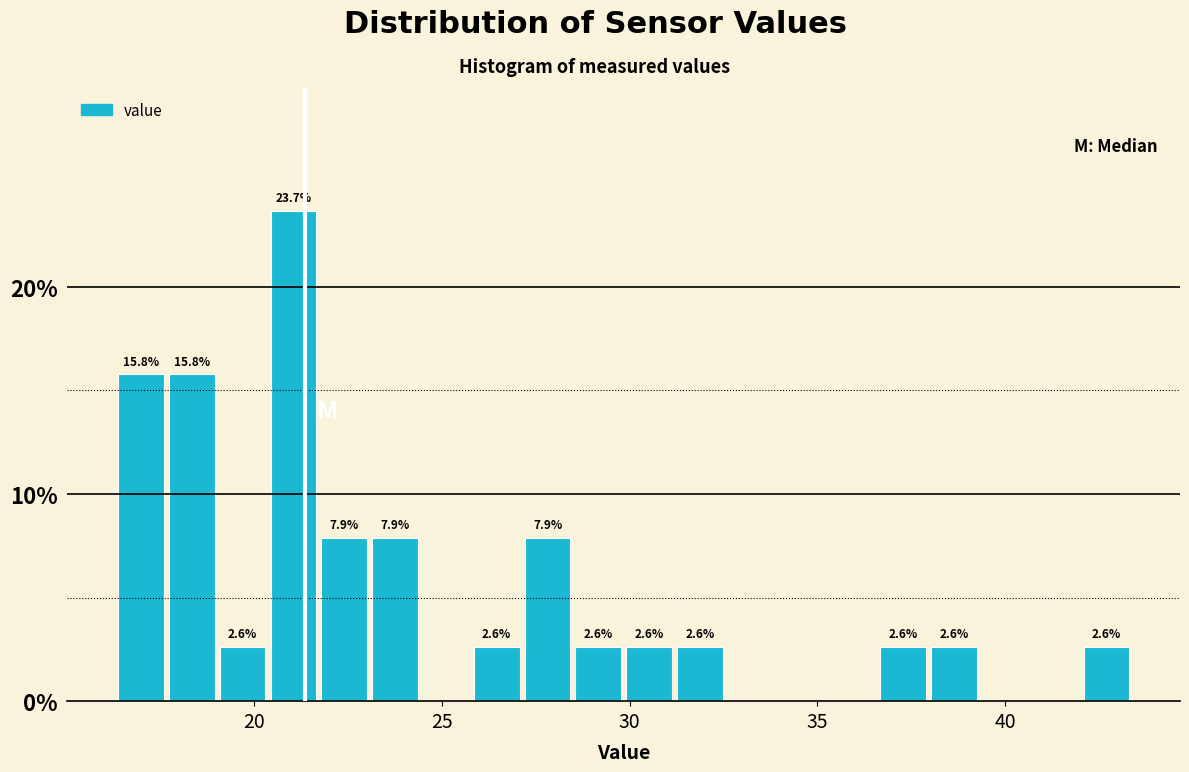

Read against the x-axis, roughly where is the centre of the tallest bar?

21.0